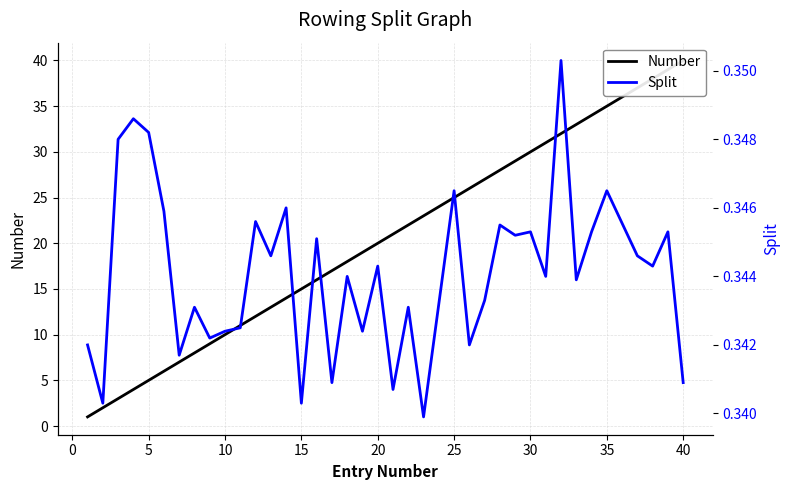

True or false: Split and Number intersect in this chart.

False